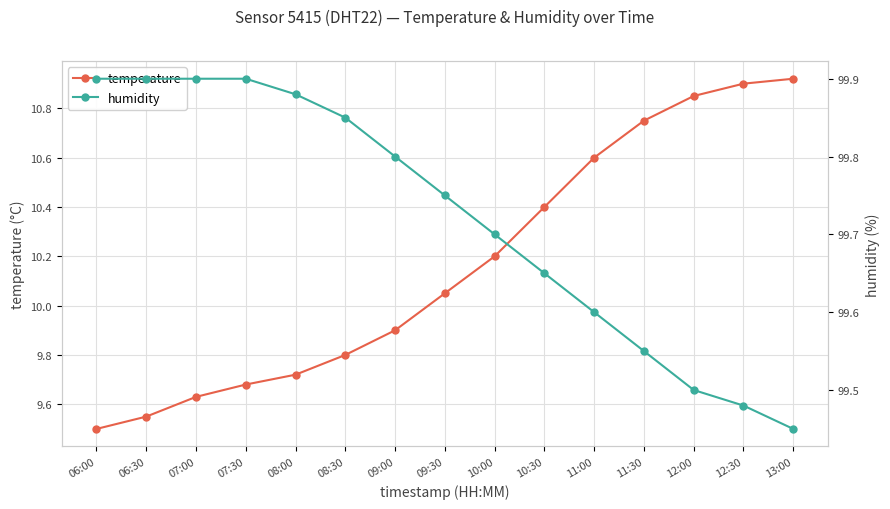

True or false: humidity has a value of 20.3 at 07:00.

False